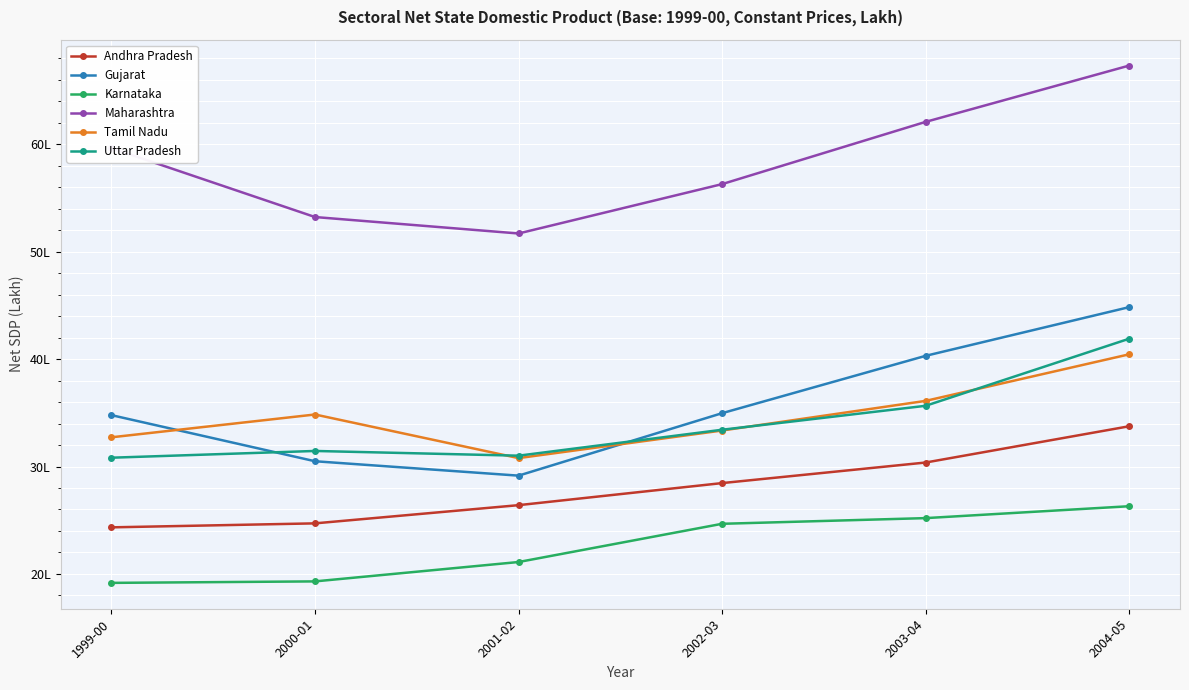

What is the average value of the Uttar Pradesh series?

3404224